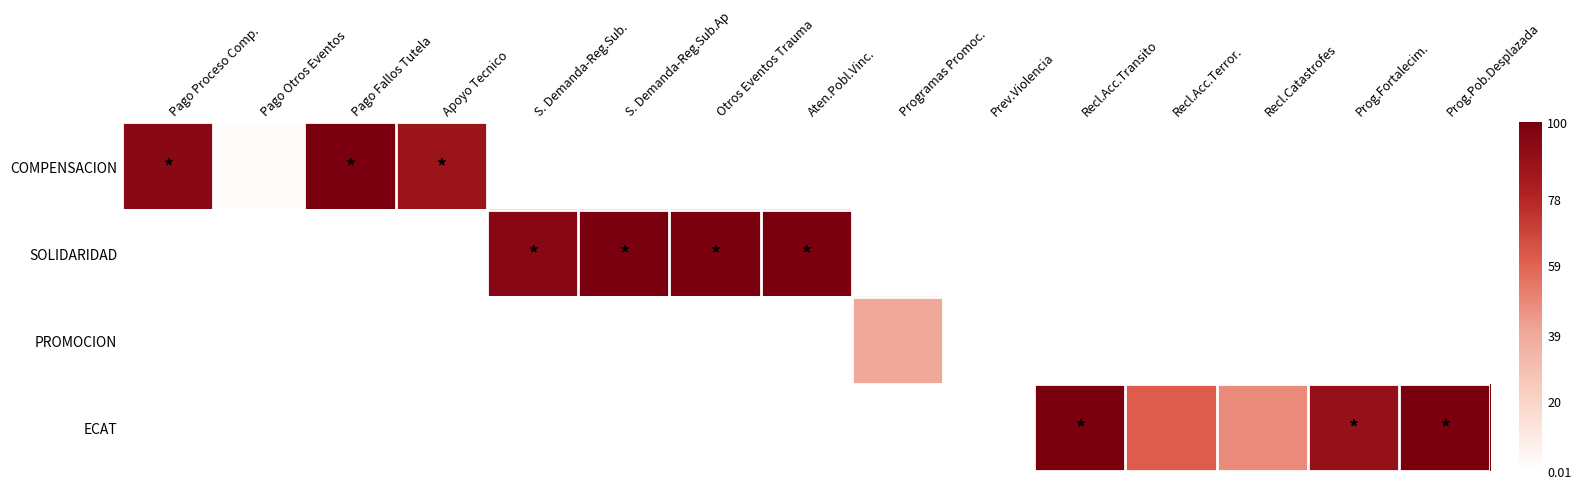

List the series in order of their overall mean, highest first.

COMPENSACION, SOLIDARIDAD, PROMOCION, ECAT